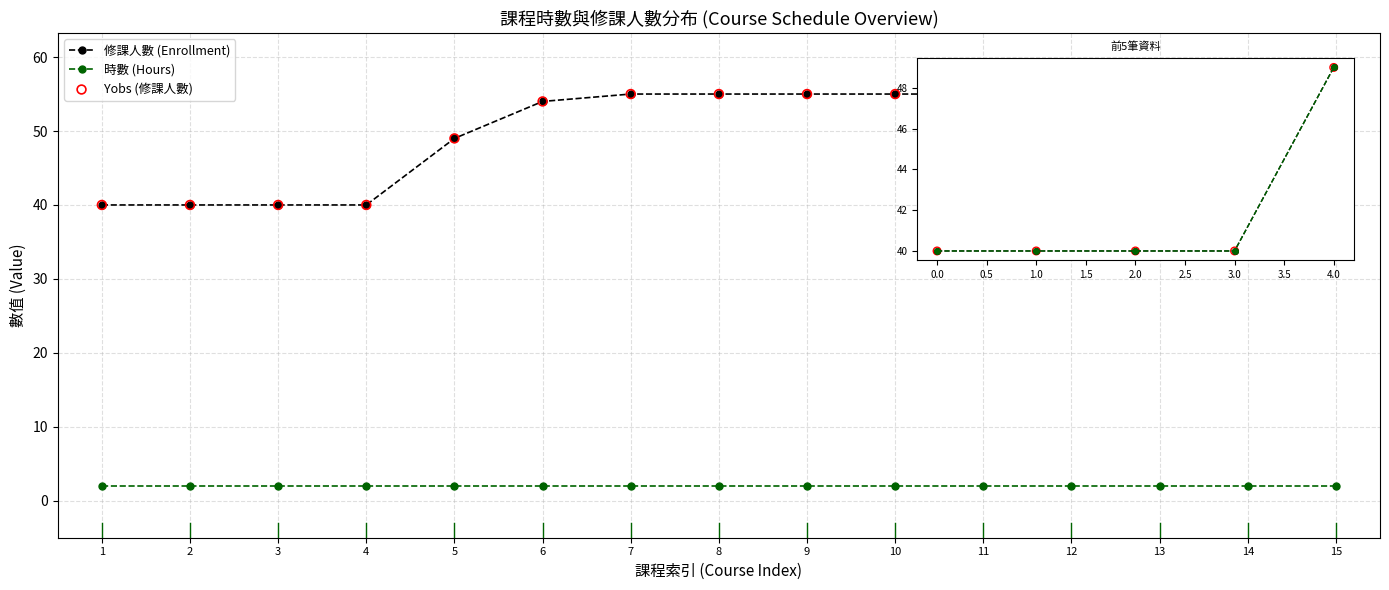

Which series has the largest total across all categories?

修課人數 (Enrollment)